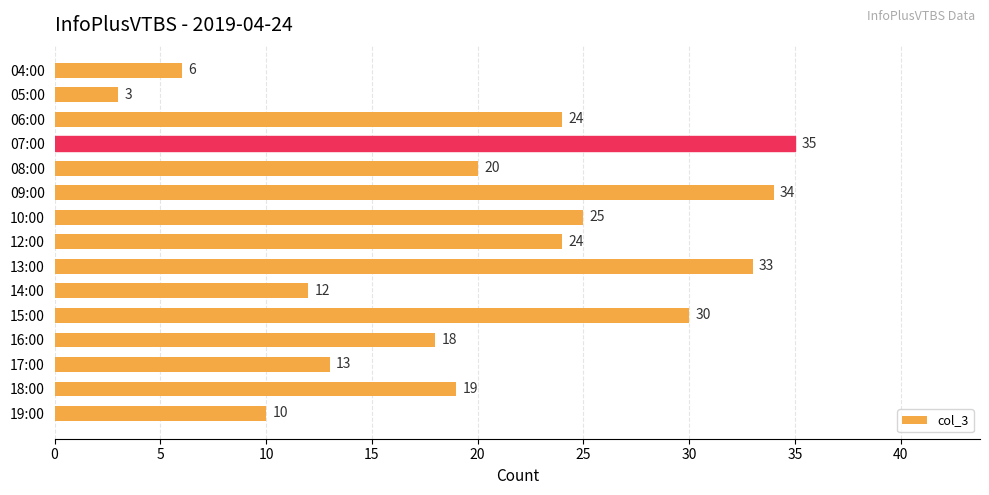

At which label is the value closest to 19?

18:00